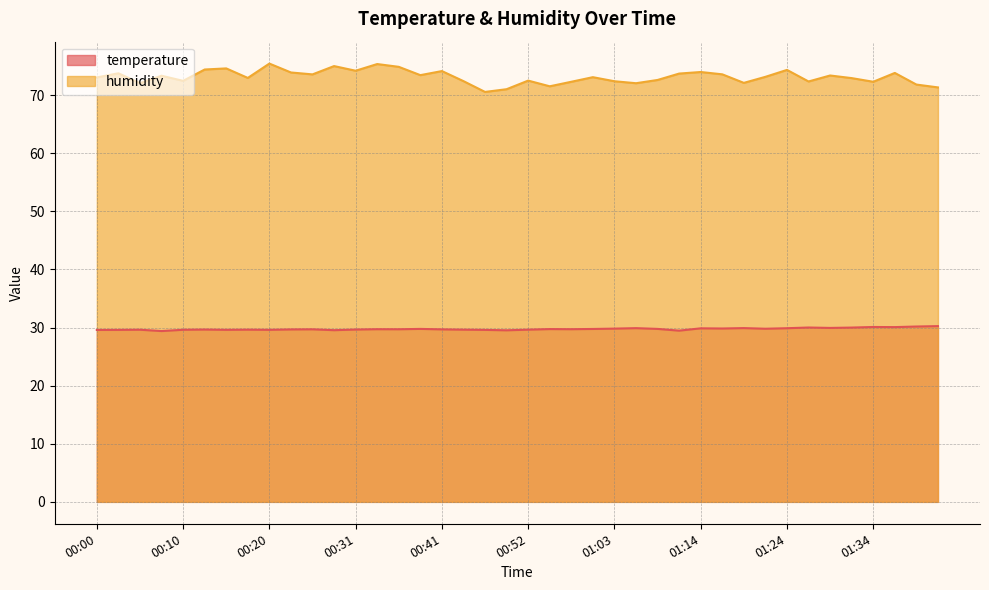

What is the difference between the second highest and second lowest values in the humidity series?

4.3